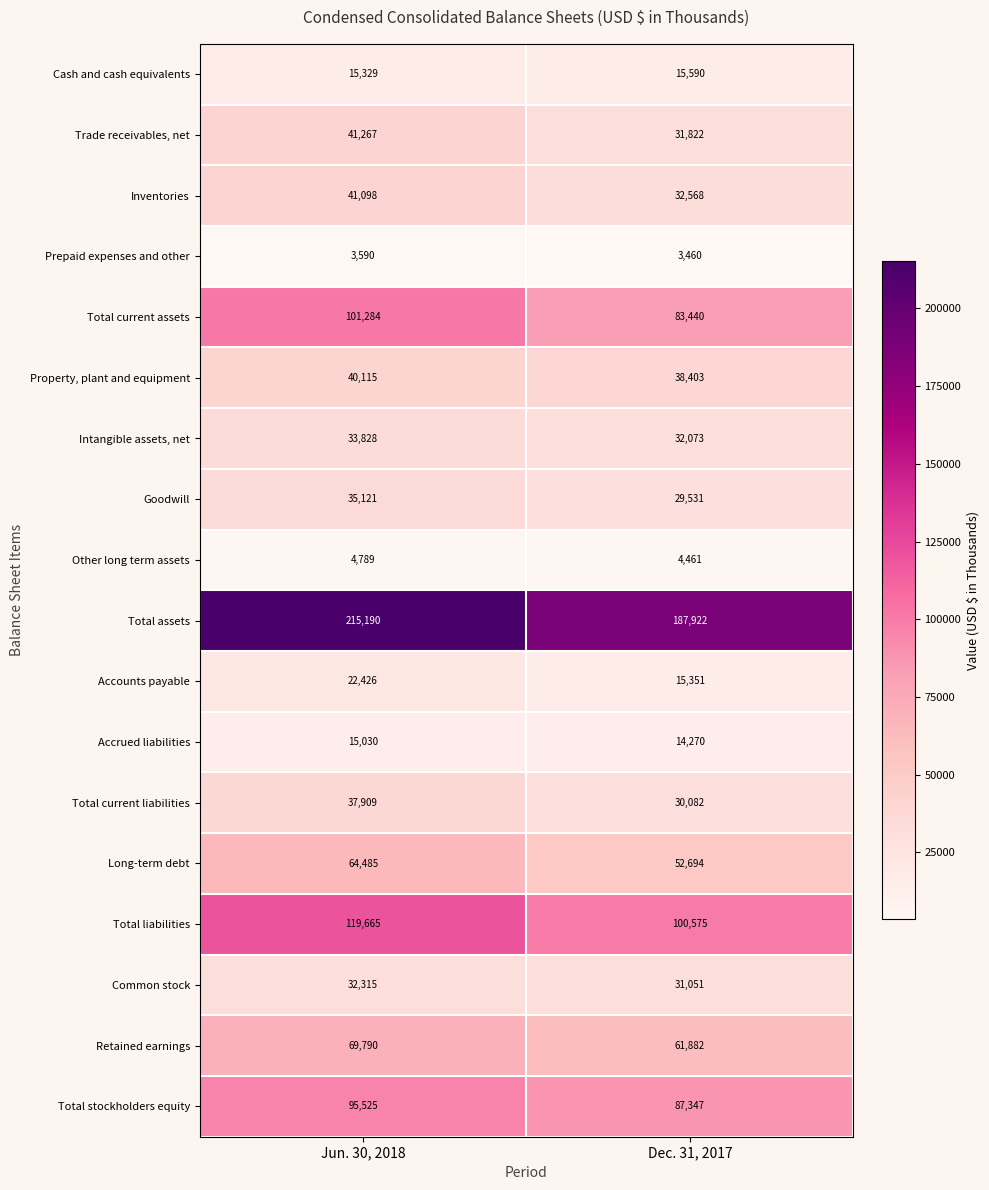

At which category is the sum across all series the highest?

Jun. 30, 2018